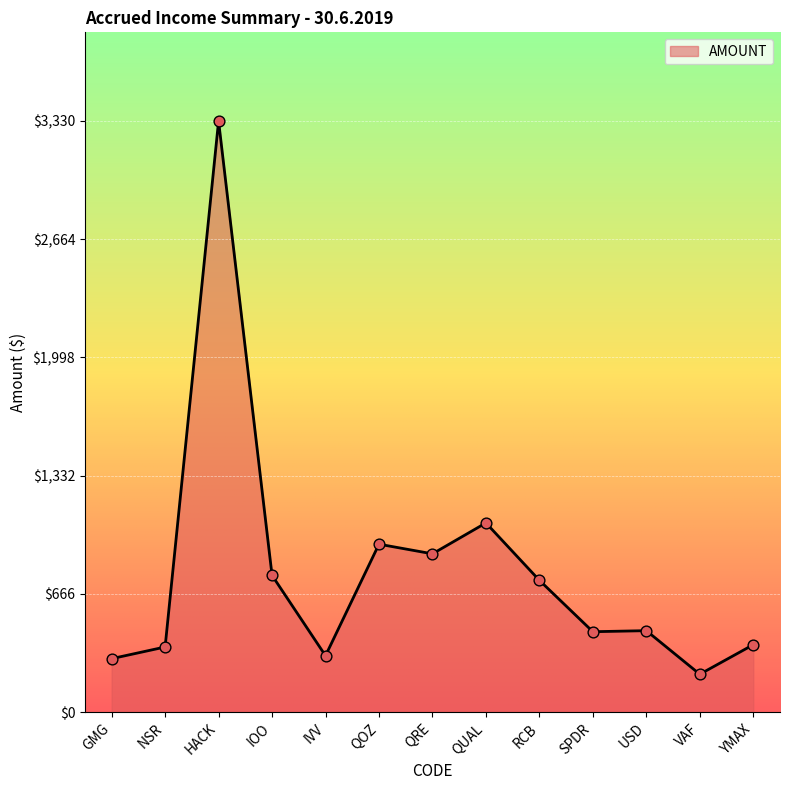

Which has a higher value, USD or QRE?

QRE